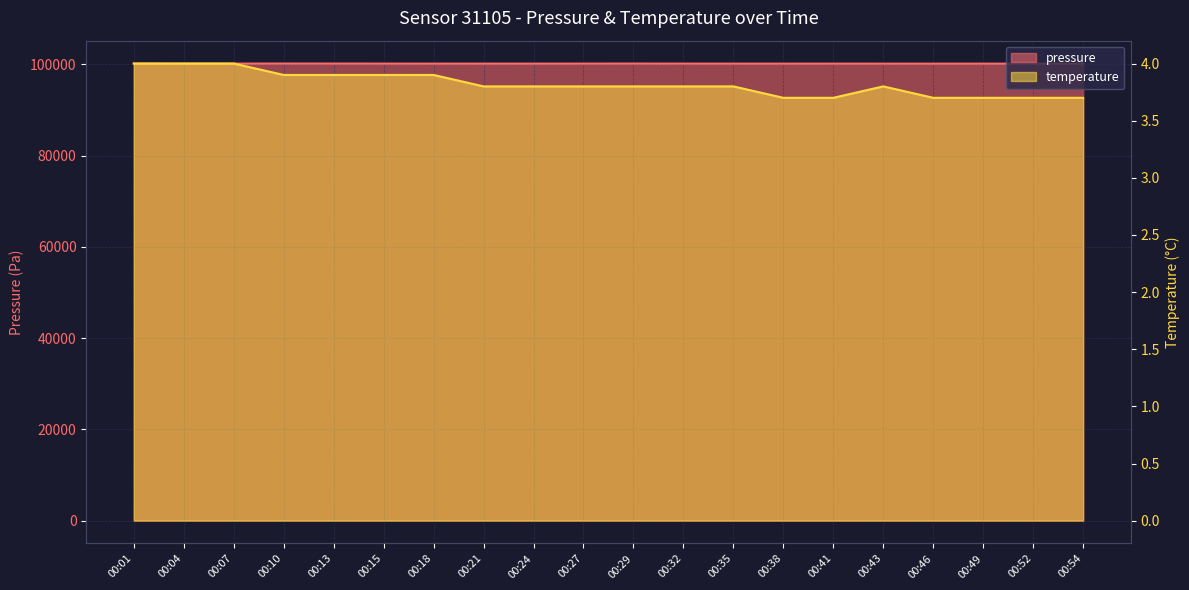

List the labels in order of pressure value, smallest first.

00:52, 00:54, 00:38, 00:43, 00:46, 00:49, 00:41, 00:35, 00:18, 00:24, 00:21, 00:04, 00:07, 00:32, 00:15, 00:27, 00:29, 00:13, 00:10, 00:01